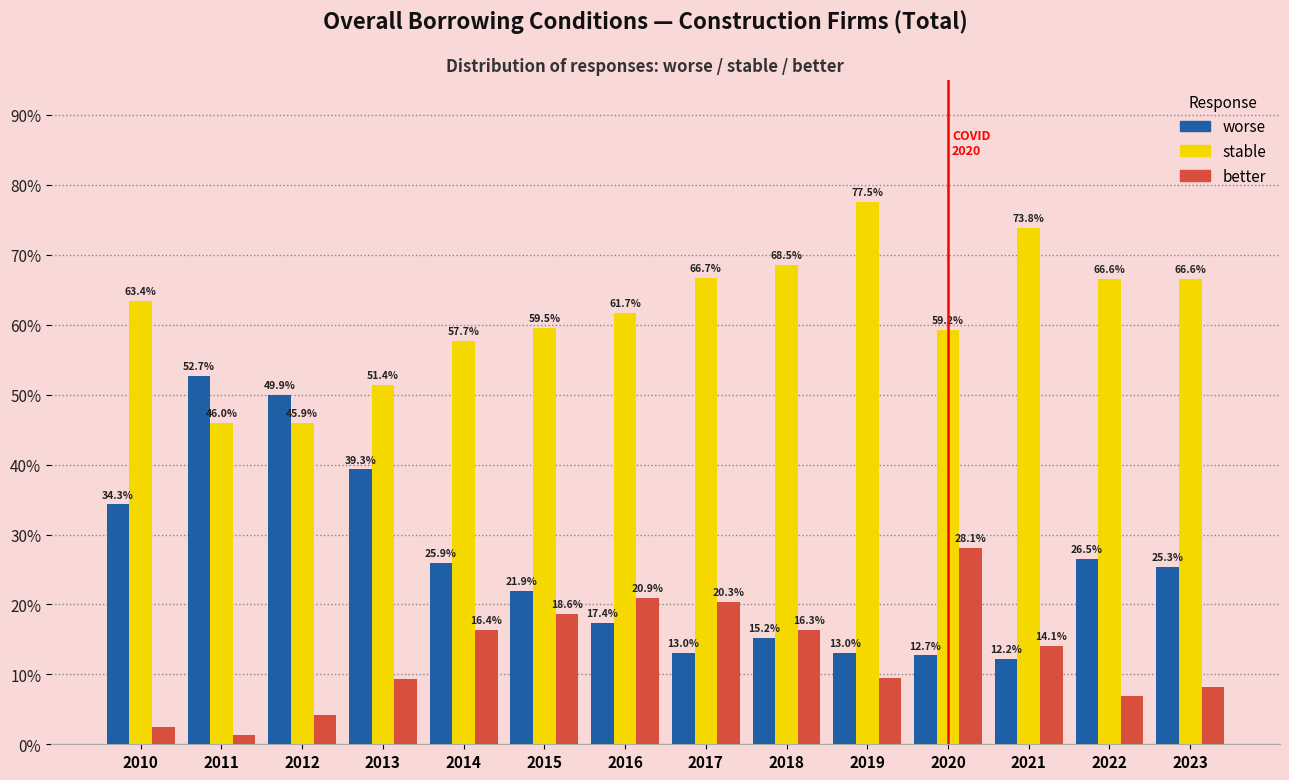

Reading left to right, what are all the values shown in this chart?

worse: 2010=34.3	2011=52.7	2012=49.9	2013=39.3	2014=25.9	2015=21.9	2016=17.4	2017=13.0	2018=15.2	2019=13.0	2020=12.7	2021=12.2	2022=26.5	2023=25.3
stable: 2010=63.4	2011=46.0	2012=45.9	2013=51.4	2014=57.7	2015=59.5	2016=61.7	2017=66.7	2018=68.5	2019=77.5	2020=59.2	2021=73.8	2022=66.6	2023=66.6
better: 2010=2.4	2011=1.3	2012=4.2	2013=9.3	2014=16.4	2015=18.6	2016=20.9	2017=20.3	2018=16.3	2019=9.5	2020=28.1	2021=14.1	2022=6.9	2023=8.2